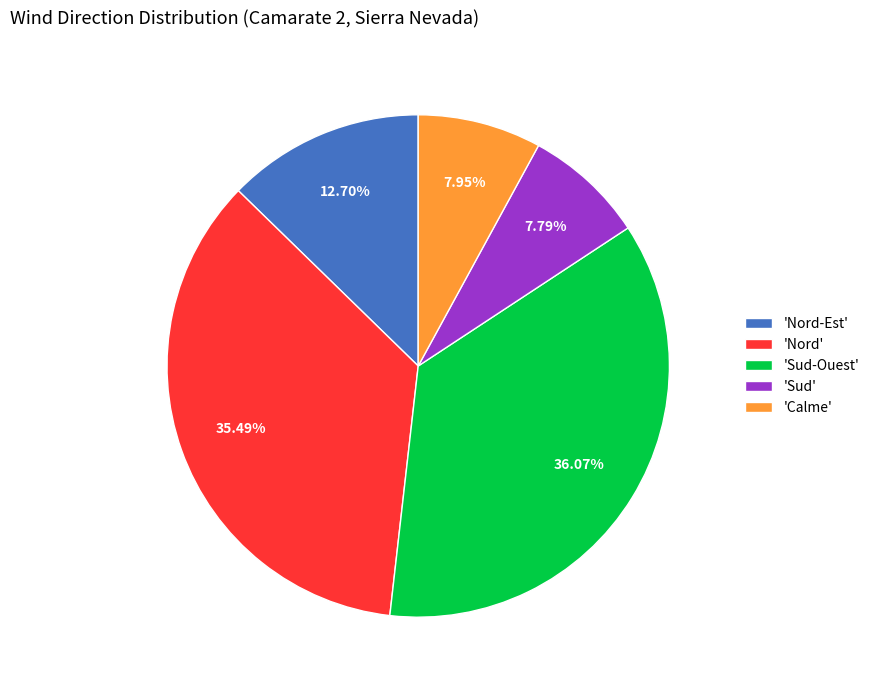

Count the number of slices in the pie.

5